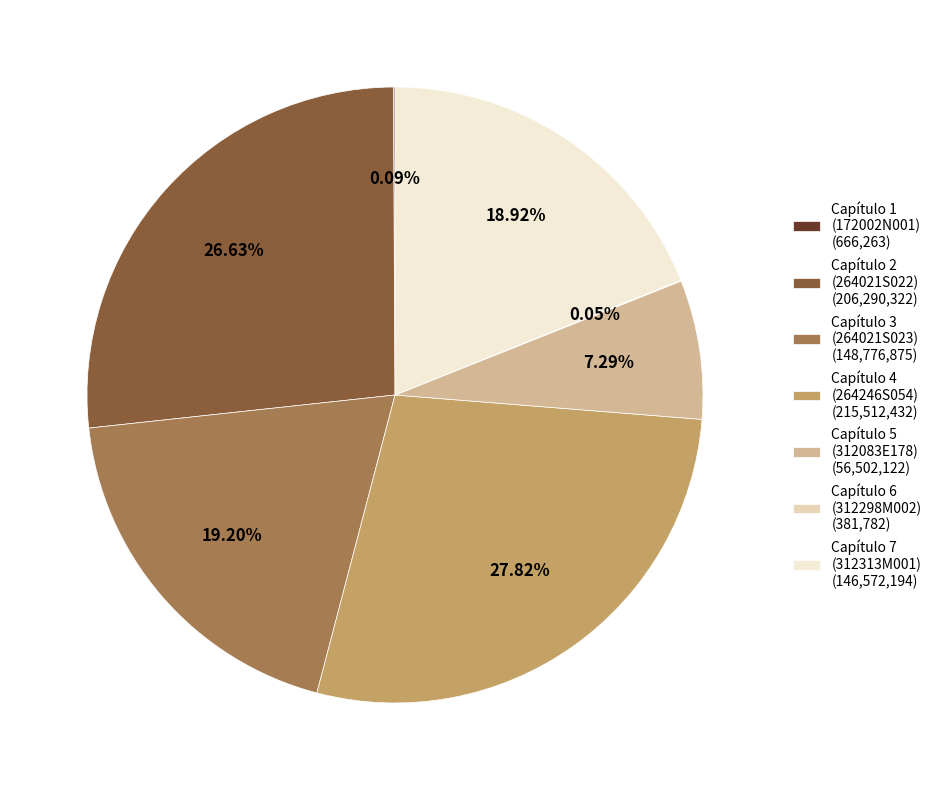

Combined, do Capítulo 4 (264246S054) (215,512,432) and Capítulo 5 (312083E178) (56,502,122) account for over 50%?

No